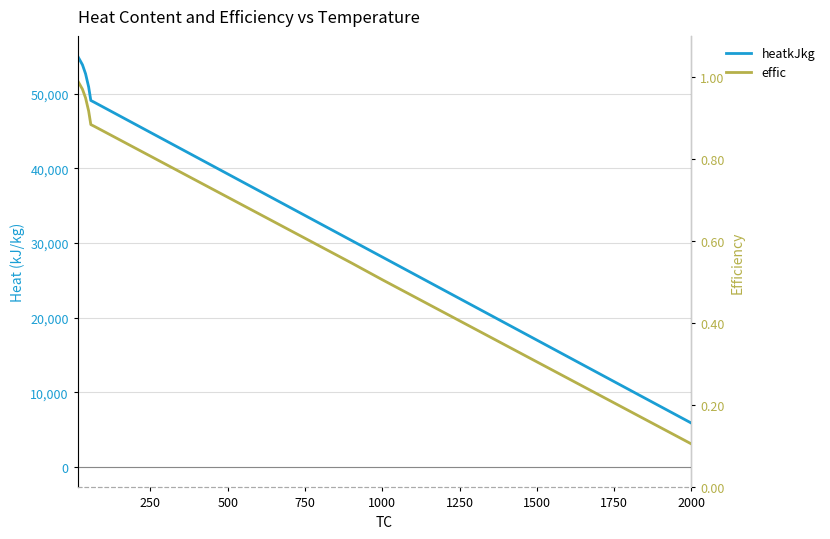

Which series has the largest total across all categories?

heatkJkg